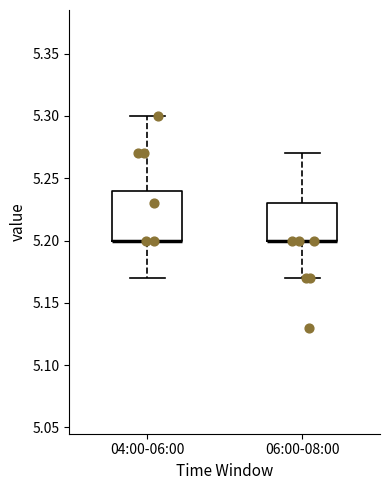

Which box is the tallest, from its lower edge to its upper edge?

04:00-06:00